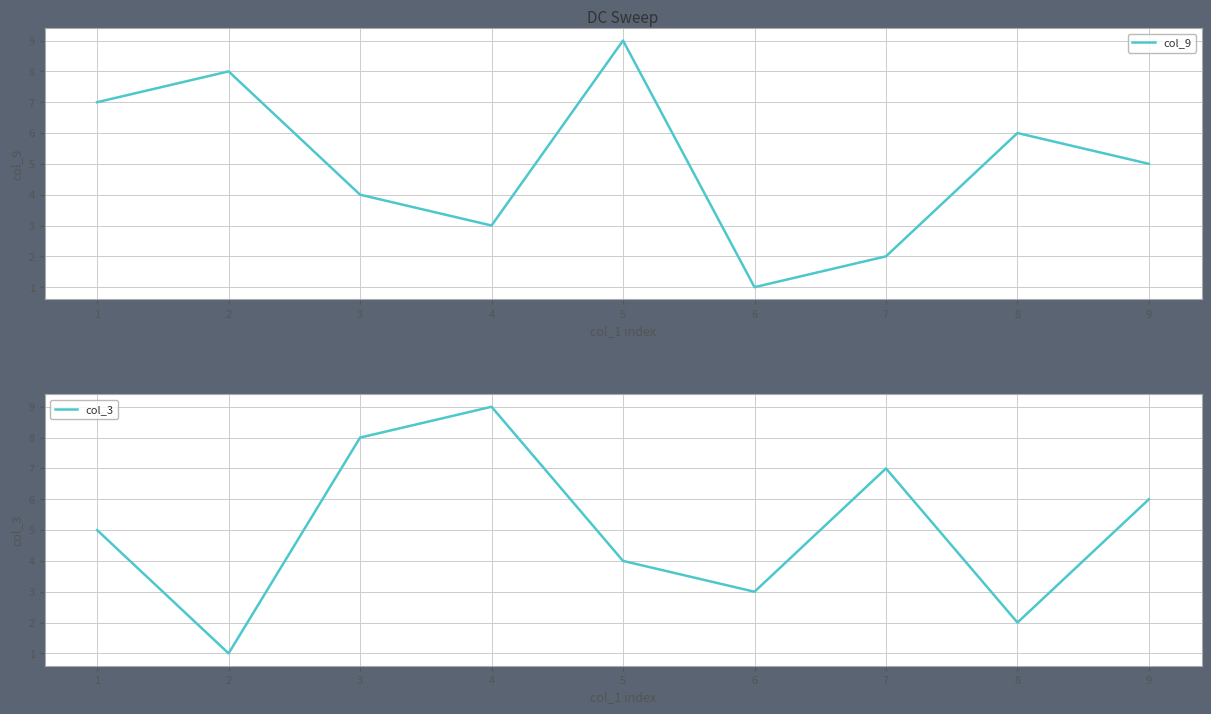

What is the smallest value displayed?

1